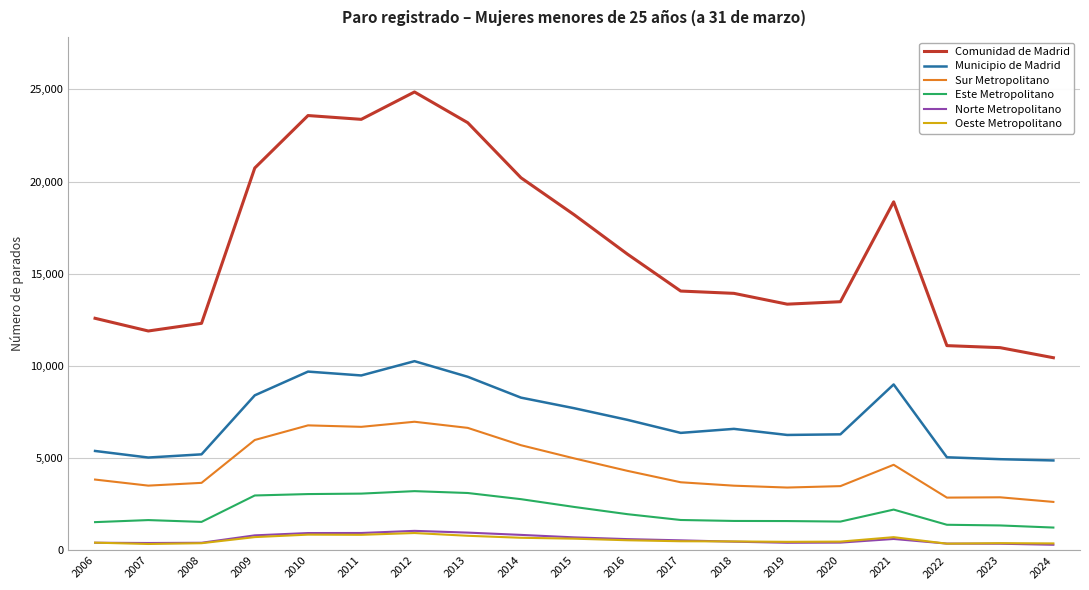

What is the greatest value displayed?

24858